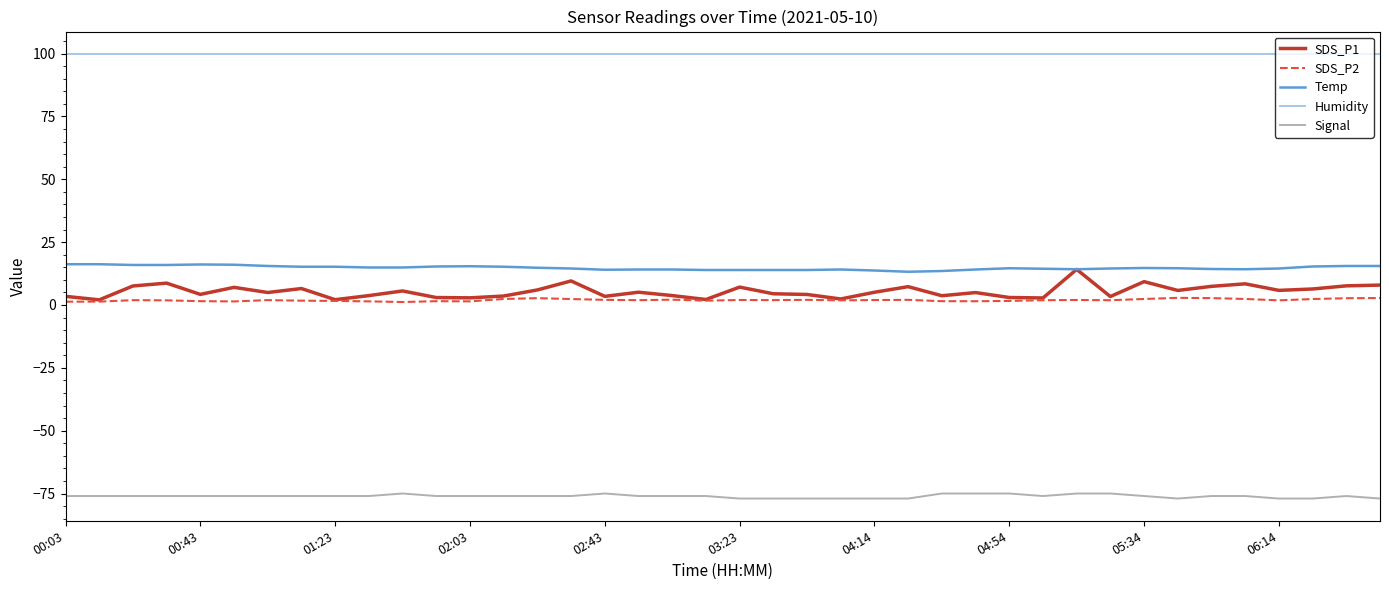

Which series has the widest spread of values?

SDS_P1